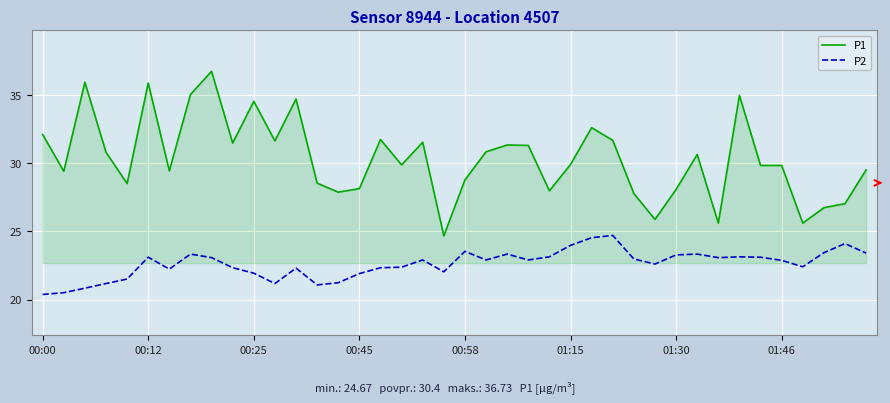

List the series in order of their overall mean, lowest first.

P2, P1